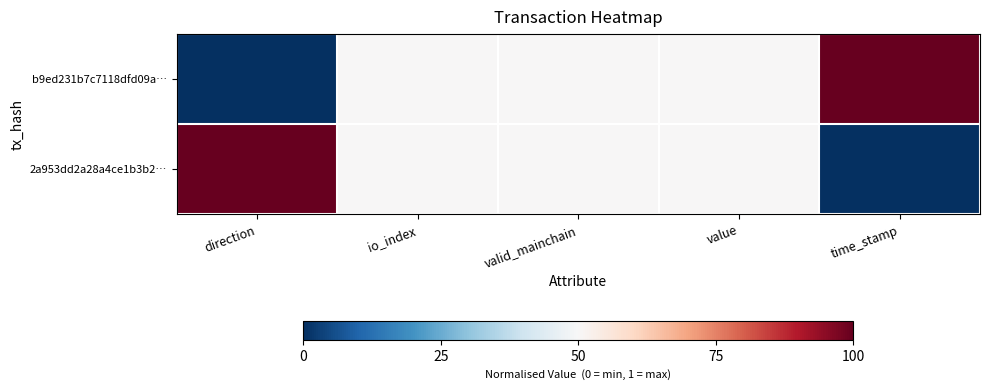

What is the total value across all series at valid_mainchain?

1.0